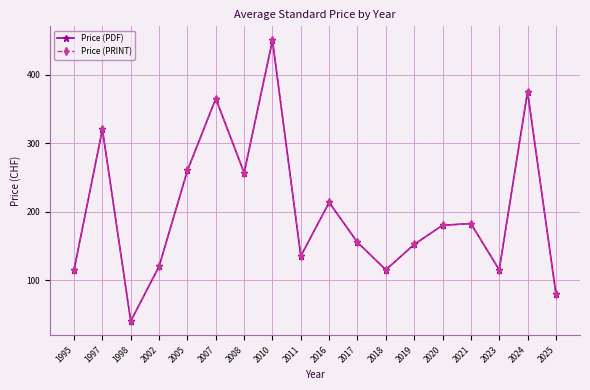

What is the greatest value displayed?

450.0